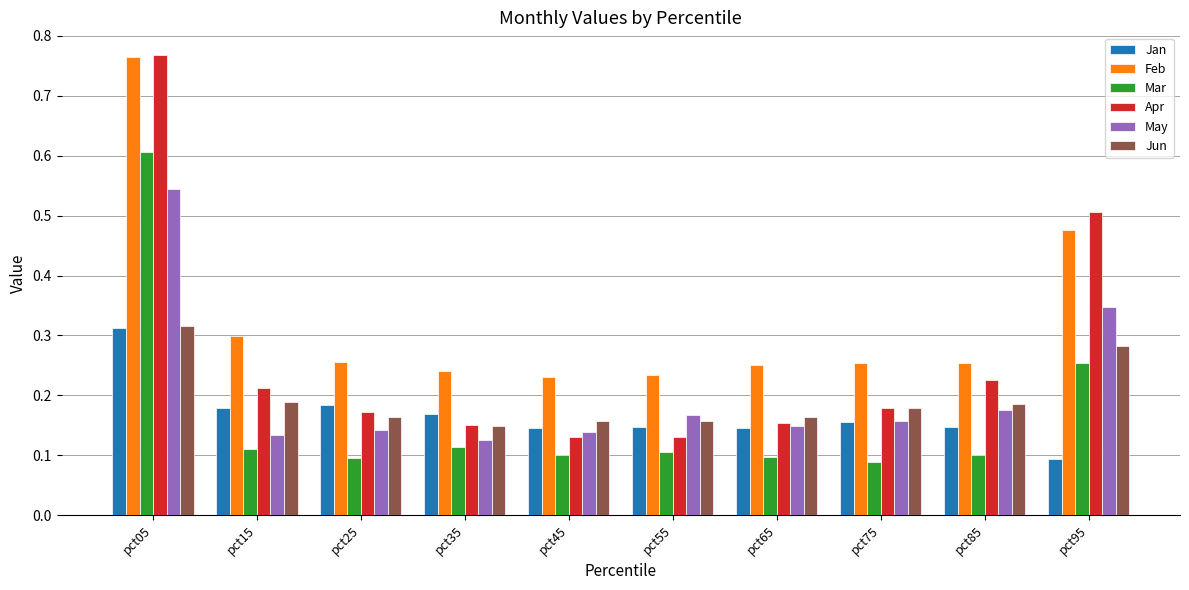

True or false: Apr has a value of 0.1 at pct55.

True